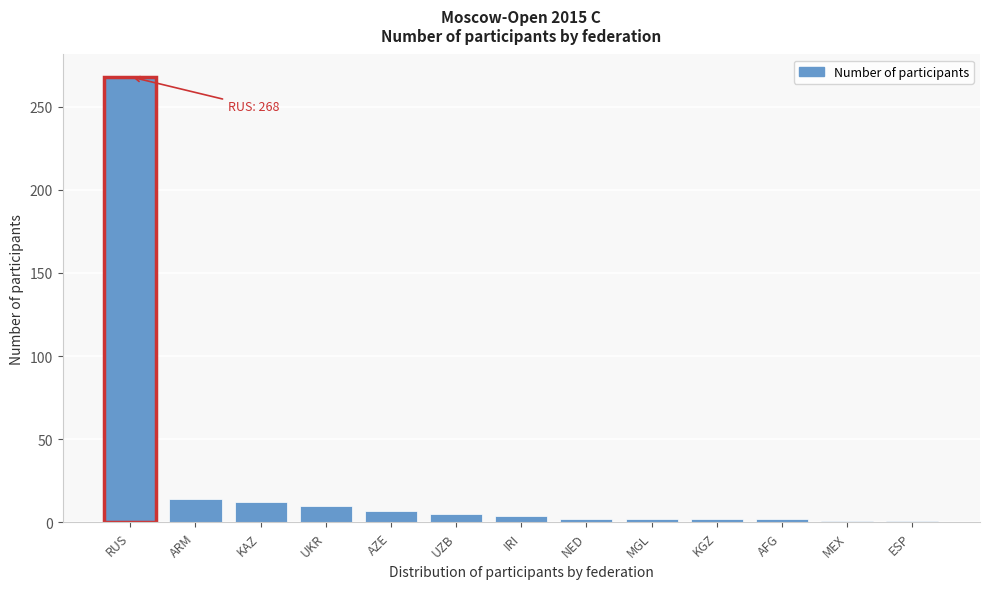

What is the sum of all values?

330